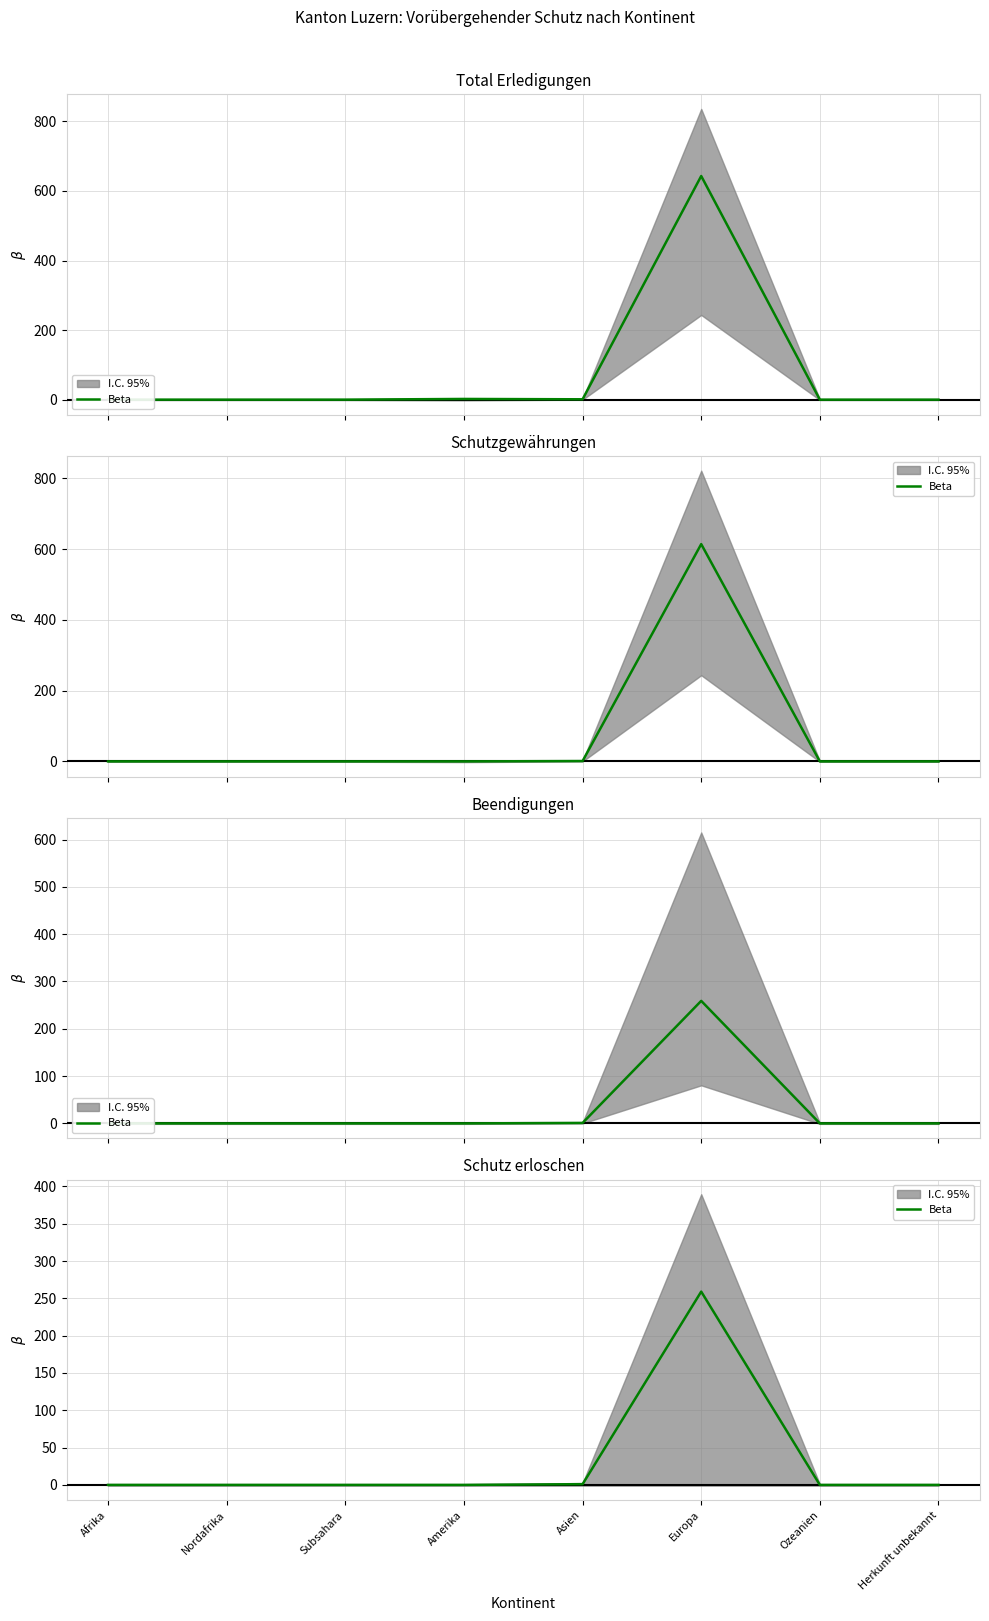

True or false: the data shows 0 at Ozeanien.

True